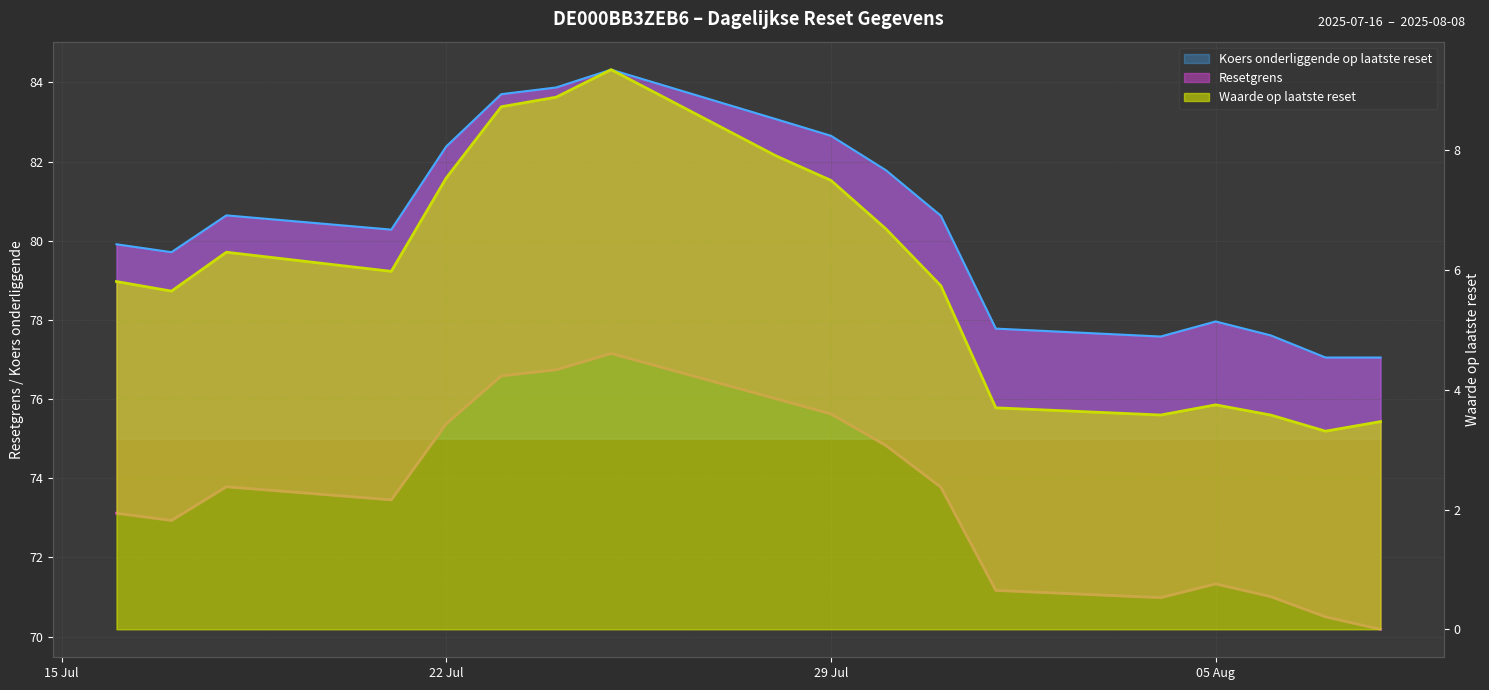

True or false: Resetgrens has a value of 71.3 at 05 Aug.

True